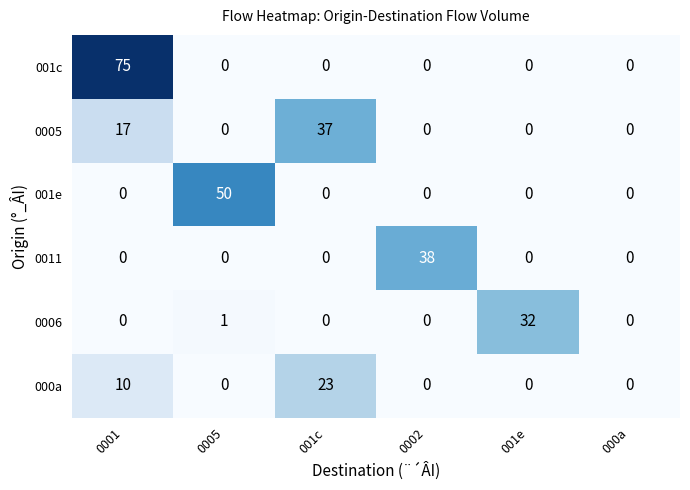

What is the average value of the 000a series?

6